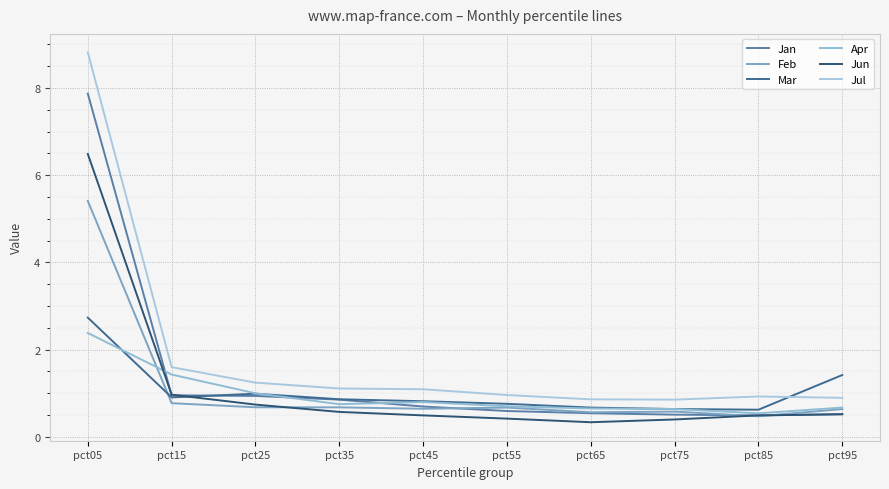

What is the value of the Feb point at the 9th from the left?

0.5